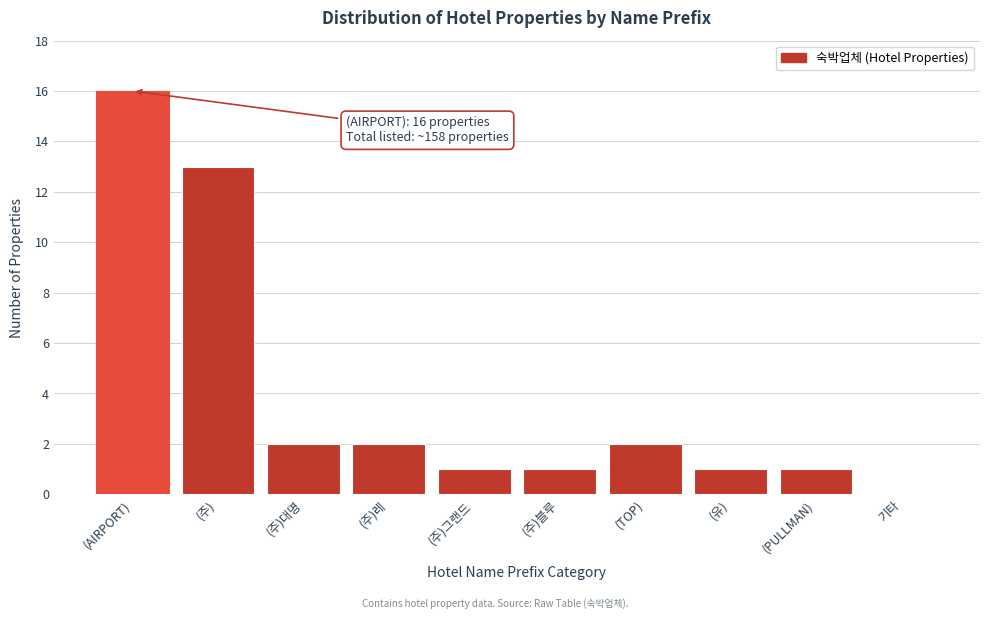

Reading left to right, list all the values displayed in this chart.

(AIRPORT)=16	(주)=13	(주)대명=2	(주)레=2	(주)그랜드=1	(주)블루=1	(TOP)=2	(유)=1	(PULLMAN)=1	기타=0